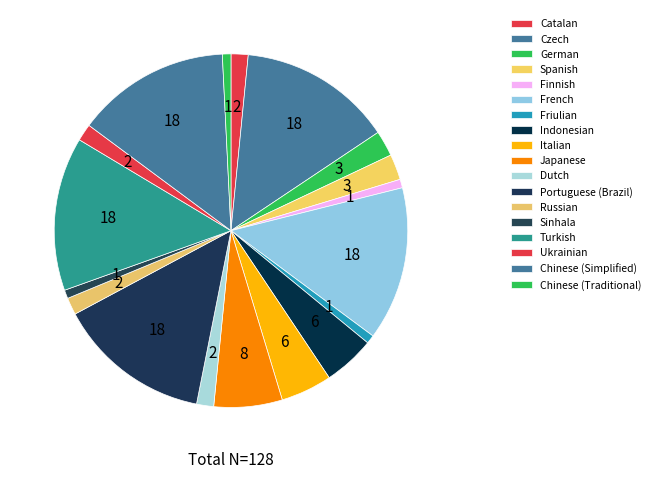

Does Japanese account for over 50% of the chart?

No